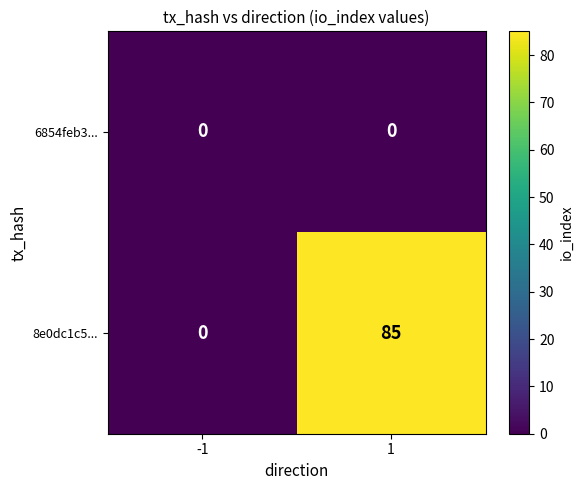

What is the sum of all 8e0dc1c5... values?

85